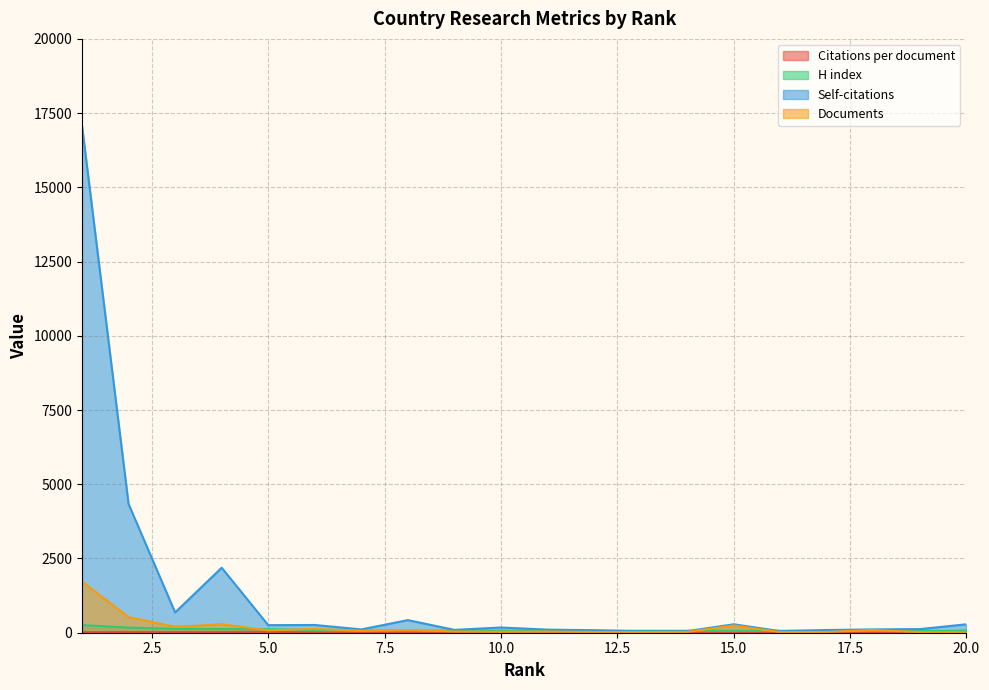

Where does the Citations per document series first go above 20?

1